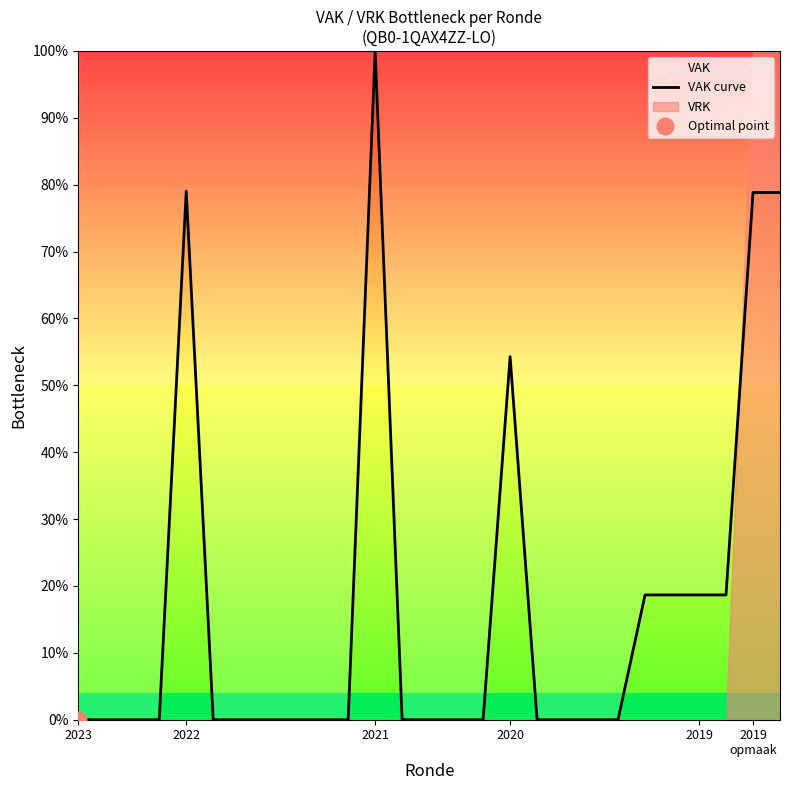

What is the difference between the maximum and second lowest values?

1.0